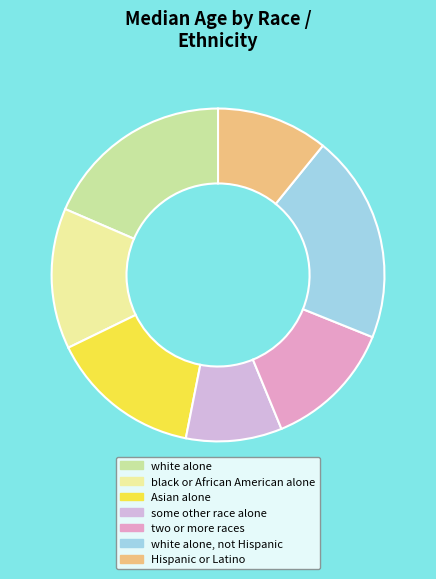

Does white alone, not Hispanic account for over 50% of the chart?

No